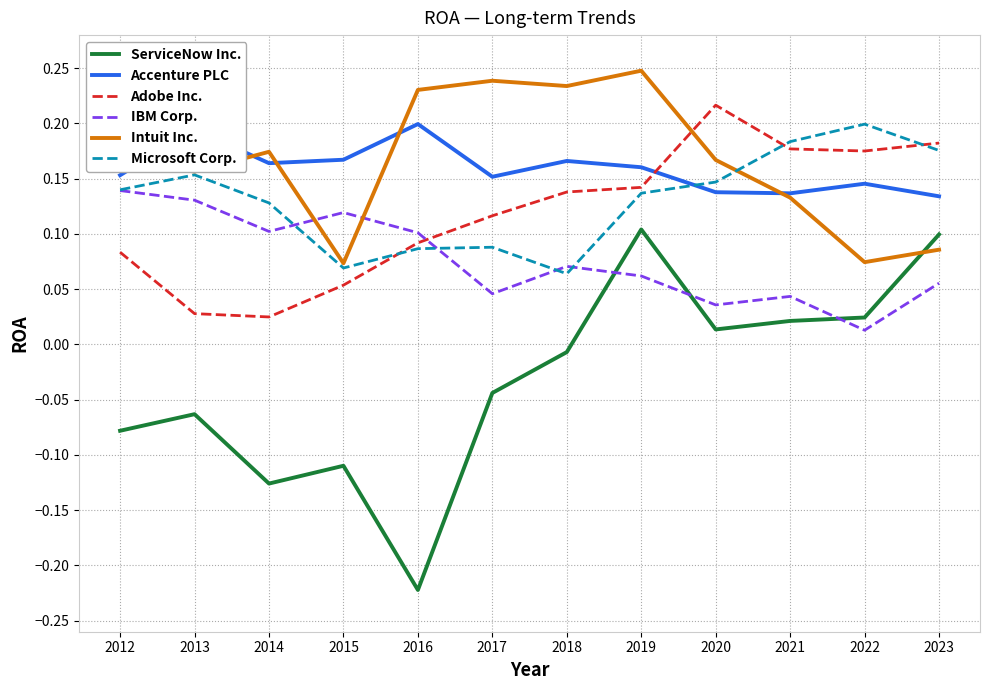

True or false: Adobe Inc. has more than 0 points higher than both neighbors.

True